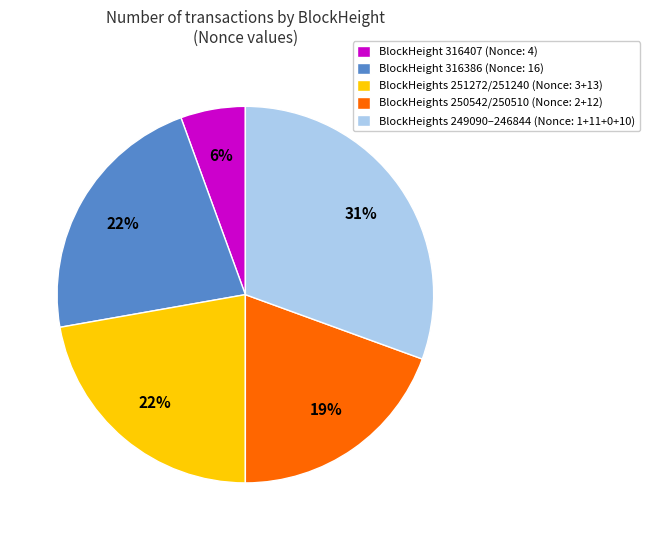

Which category has the biggest portion of the pie?

BlockHeights 249090–246844 (Nonce: 1+11+0+10)